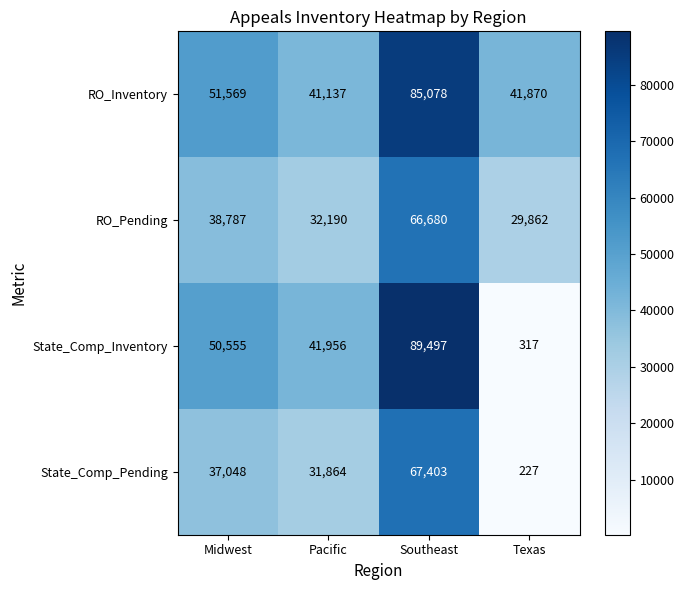

What is the approximate value of RO_Inventory at Southeast, to the nearest 100?

85100